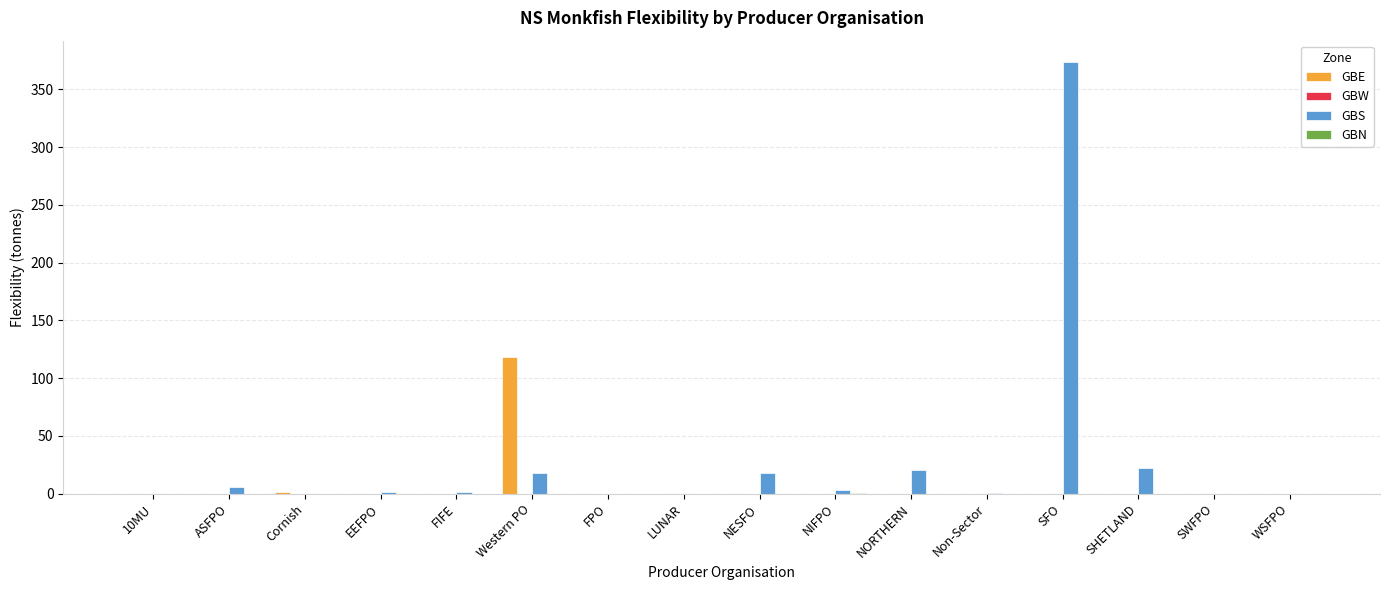

What is the sum of all GBS values?

463.7